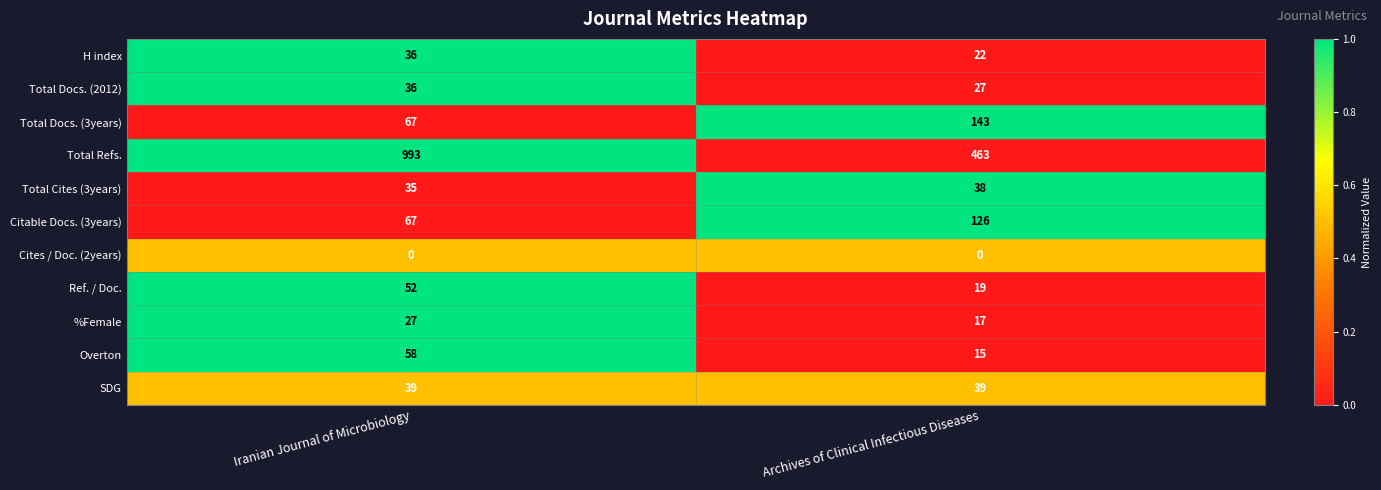

Rank the series at Archives of Clinical Infectious Diseases from highest to lowest value.

Total Refs., Total Docs. (3years), Citable Docs. (3years), SDG, Total Cites (3years), Total Docs. (2012), H index, Ref. / Doc., %Female, Overton, Cites / Doc. (2years)